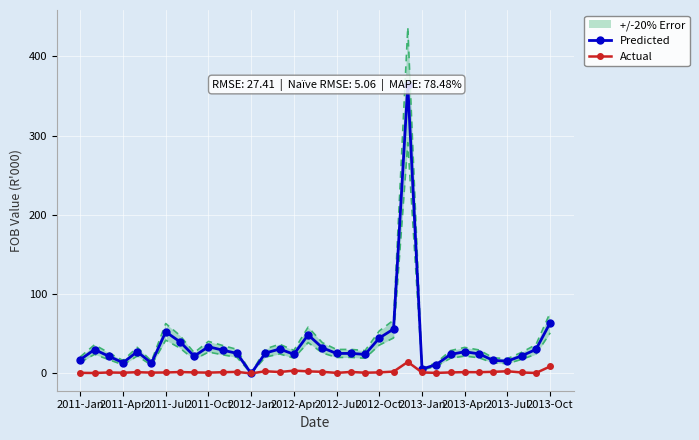

Reading left to right, extract all data points from this chart.

Predicted: 17.4	30.1	21.7	13.5	27.4	13.0	52.4	39.9	21.8	33.7	29.4	25.3	0.0	25.7	30.7	24.2	48.7	32.3	25.2	25.3	24.0	44.7	56.0	363.9	5.4	11.2	24.0	27.4	24.7	16.4	15.5	22.2	30.3	63.9
Actual: 0.7	0.5	1.2	0.9	1.6	1.0	1.2	1.7	1.3	1.0	1.5	1.9	0.0	2.7	1.8	3.5	2.6	2.0	0.7	1.9	0.9	1.3	2.3	14.5	1.3	0.7	1.2	1.6	1.5	2.0	2.7	1.2	0.6	8.8